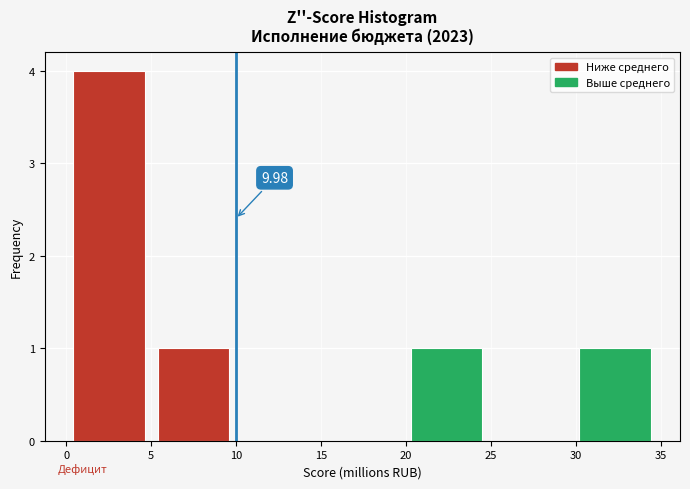

Over which range of the x-axis is the bar tallest?

0 to 5